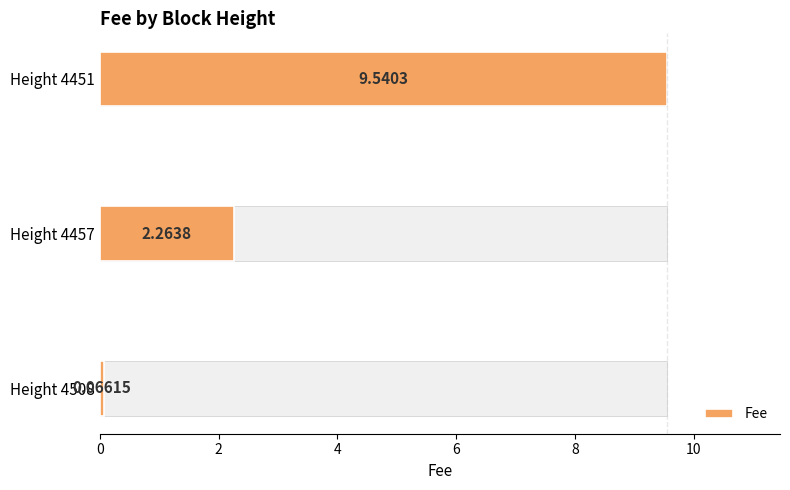

What is the approximate value at Height 4457?

2.3